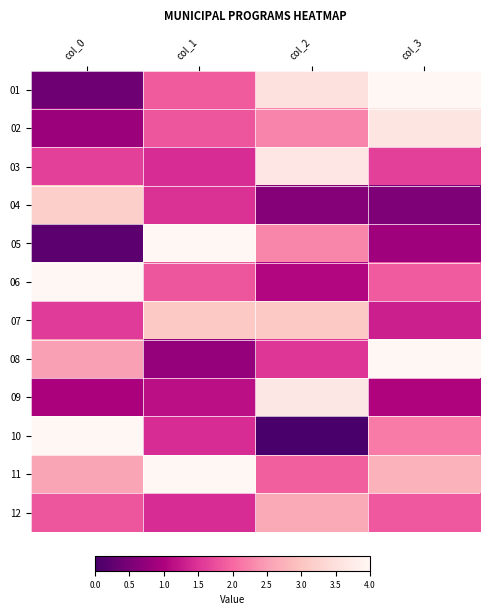

Reading right to left, what are all the values shown in this chart?

01: col_3=4.0	col_2=3.5	col_1=1.9	col_0=0.4
02: col_3=3.6	col_2=2.3	col_1=1.8	col_0=0.8
03: col_3=1.6	col_2=3.6	col_1=1.4	col_0=1.6
04: col_3=0.6	col_2=0.6	col_1=1.5	col_0=3.2
05: col_3=0.9	col_2=2.3	col_1=4.0	col_0=0.2
06: col_3=1.9	col_2=1.1	col_1=1.8	col_0=4.0
07: col_3=1.3	col_2=3.1	col_1=3.1	col_0=1.6
08: col_3=4.0	col_2=1.5	col_1=0.8	col_0=2.5
09: col_3=1.0	col_2=3.7	col_1=1.2	col_0=1.0
10: col_3=2.2	col_2=0.0	col_1=1.4	col_0=4.0
11: col_3=2.8	col_2=1.9	col_1=4.0	col_0=2.6
12: col_3=1.8	col_2=2.6	col_1=1.4	col_0=1.8